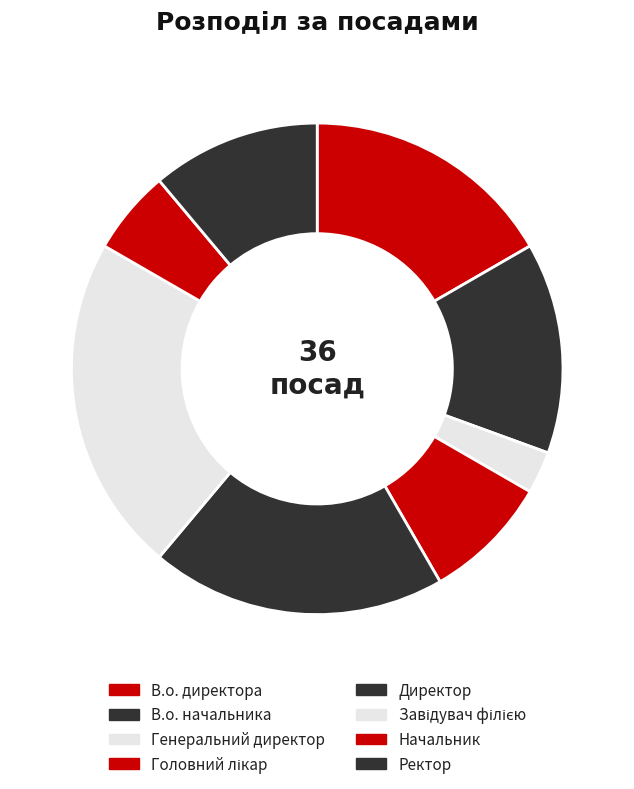

Count the number of slices in the pie.

8